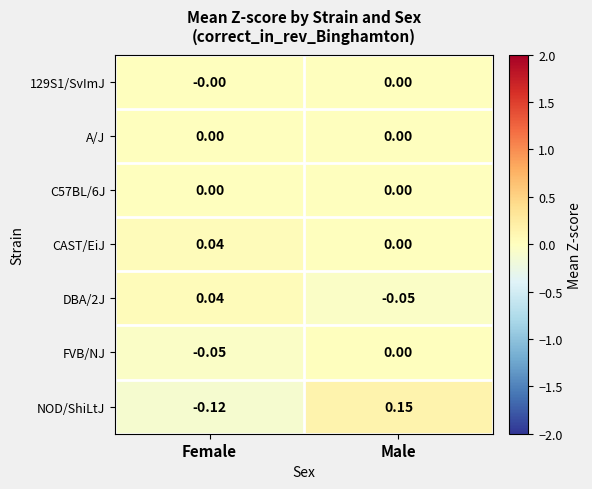

Between Female and Male, which series saw the biggest shift?

NOD/ShiLtJ